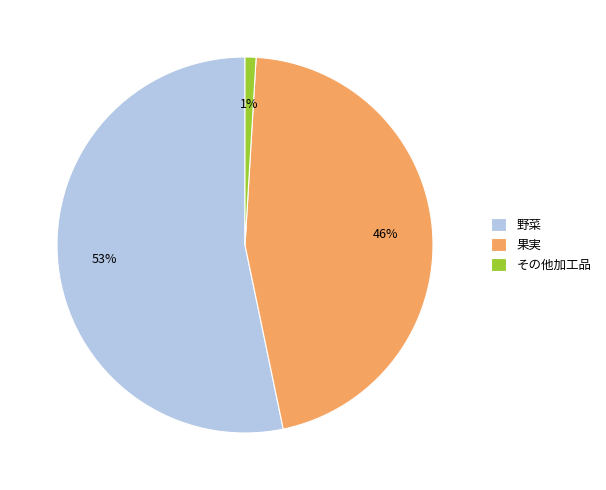

What is the largest slice in the pie chart?

野菜